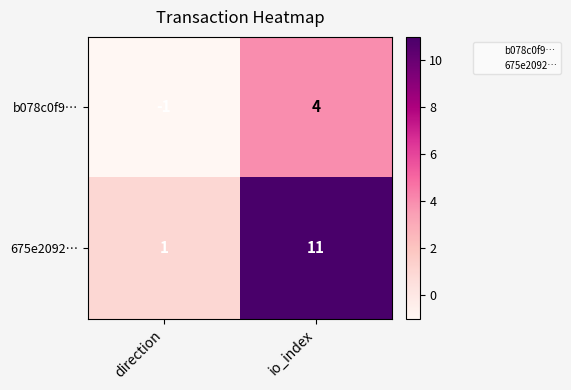

What is the sum of all b078c0f9… values?

3